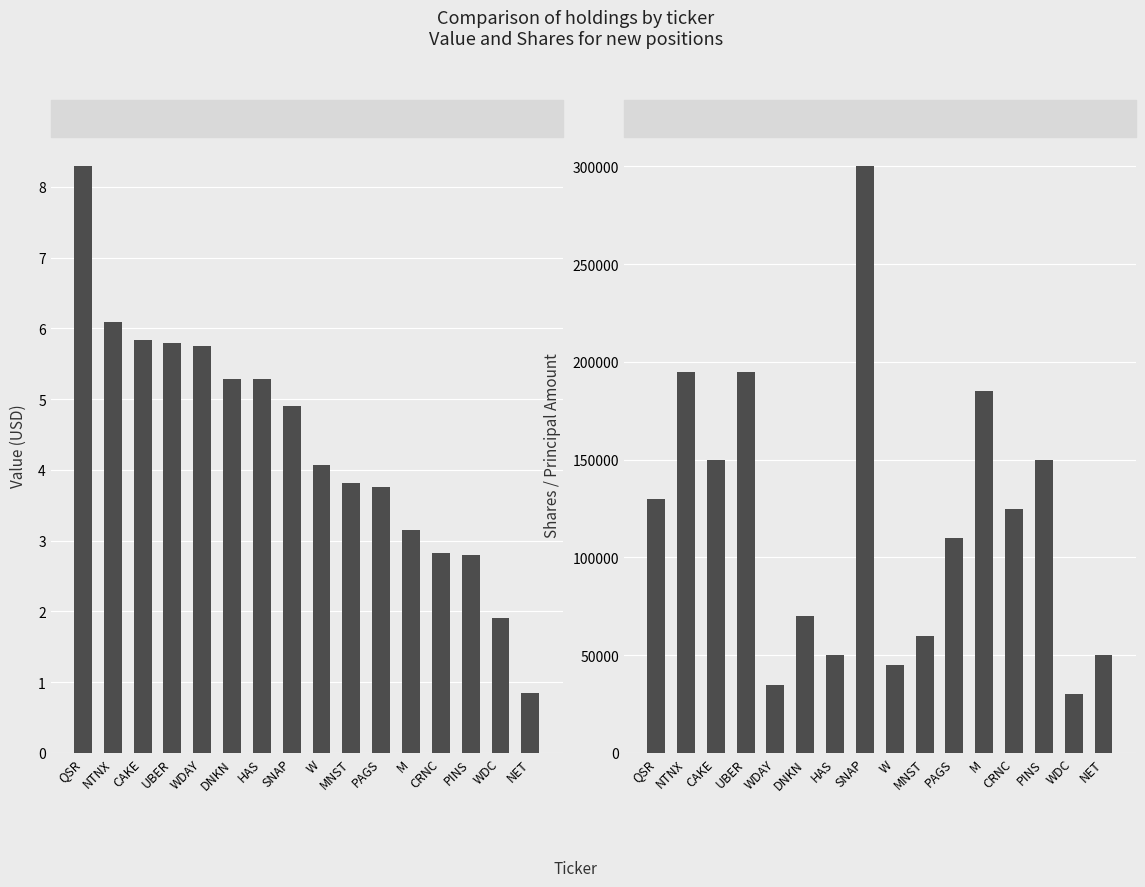

List the series in order of their overall mean, lowest first.

Shares or principal amount, Value